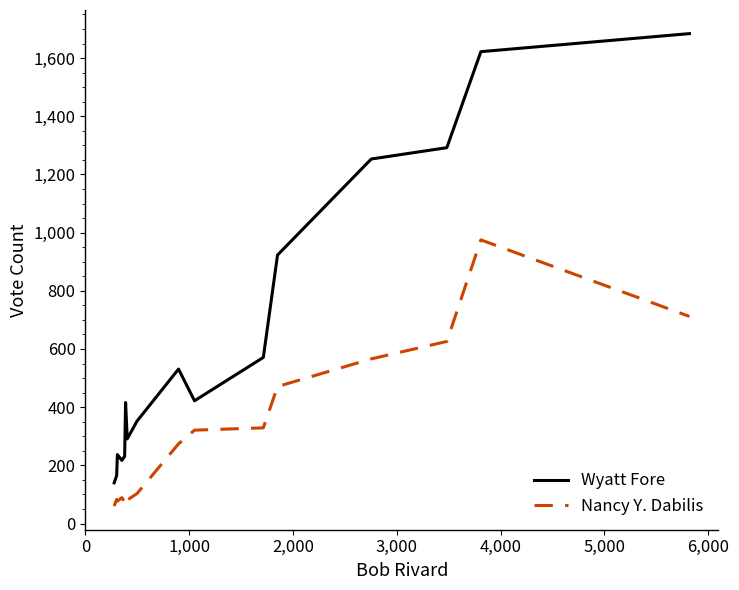

True or false: Nancy Y. Dabilis and Wyatt Fore intersect in this chart.

False